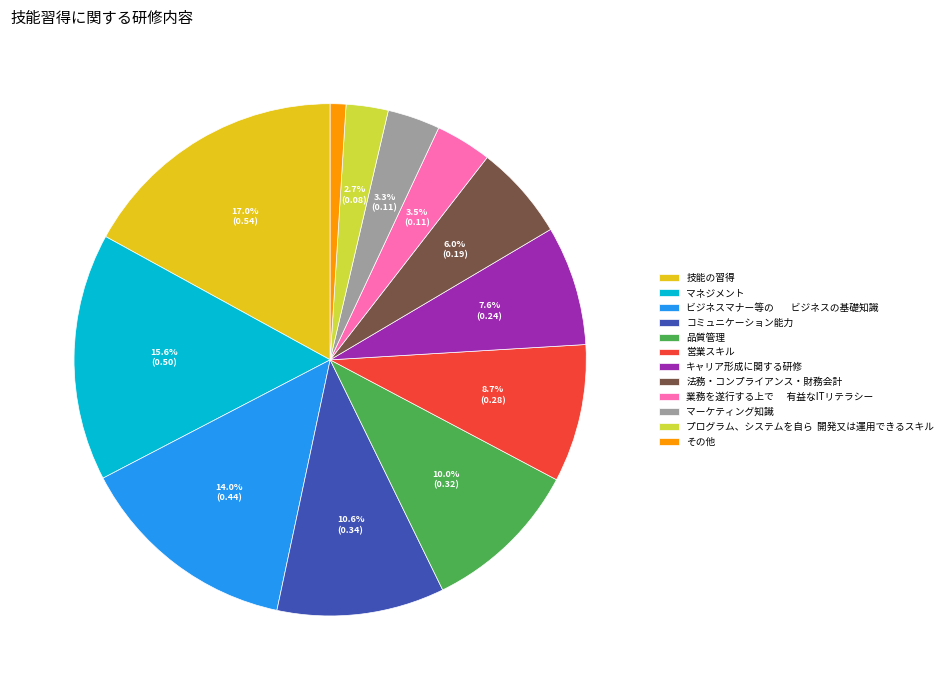

How many segments does this pie chart have?

12